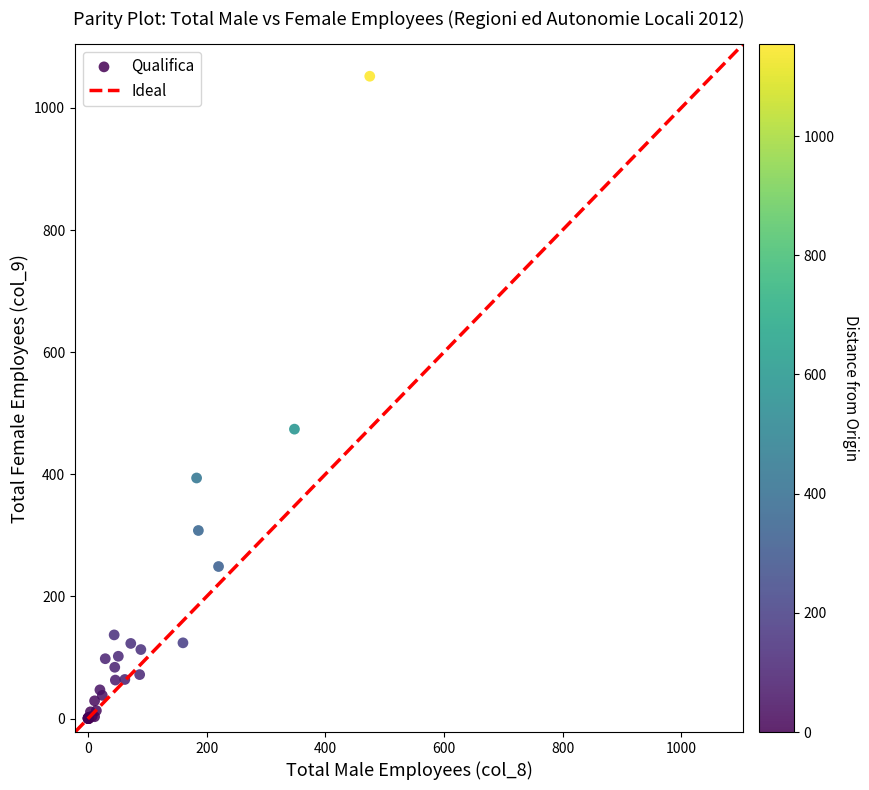

What Y value in the scatter plot is closest to 526?

474